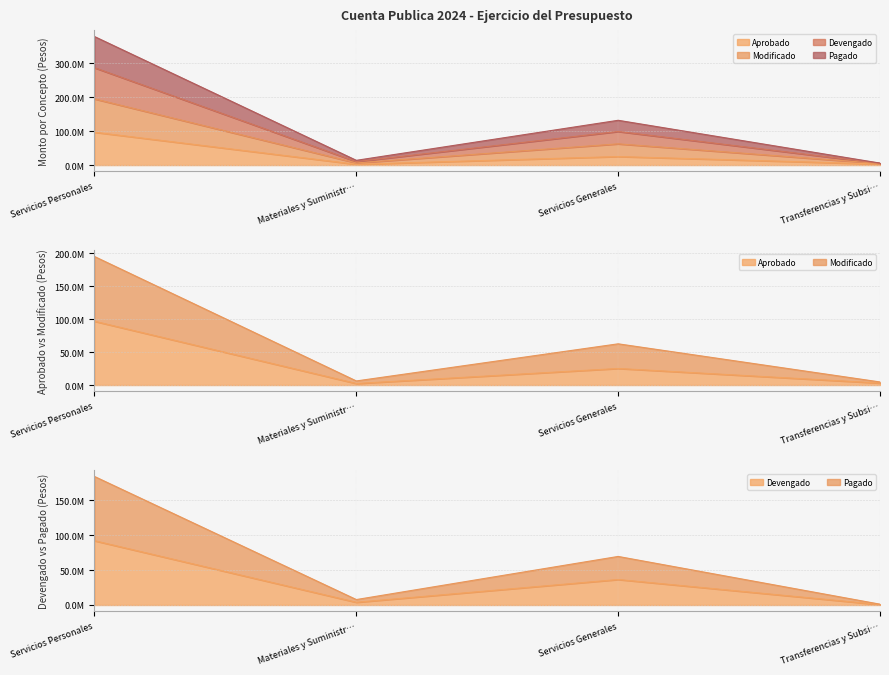

Which series has the largest total across all categories?

Pagado